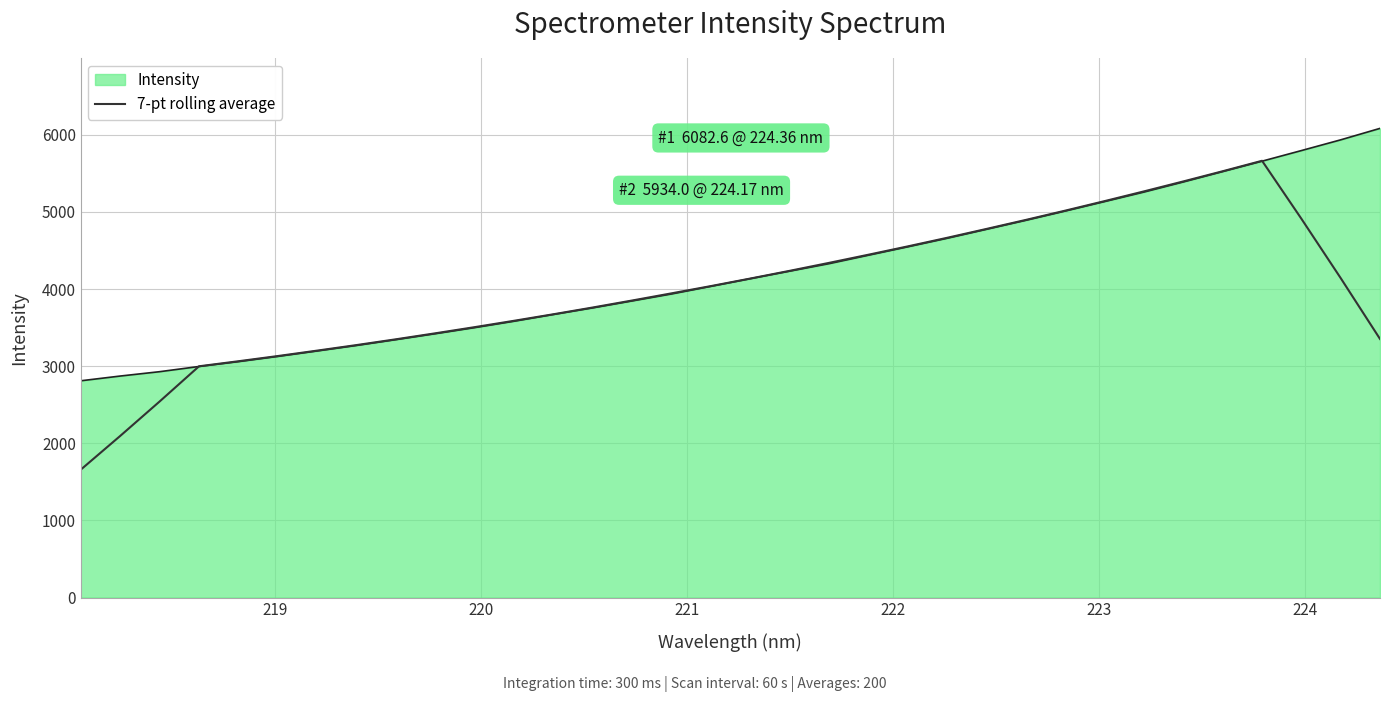

What is the smallest value displayed?

1658.0